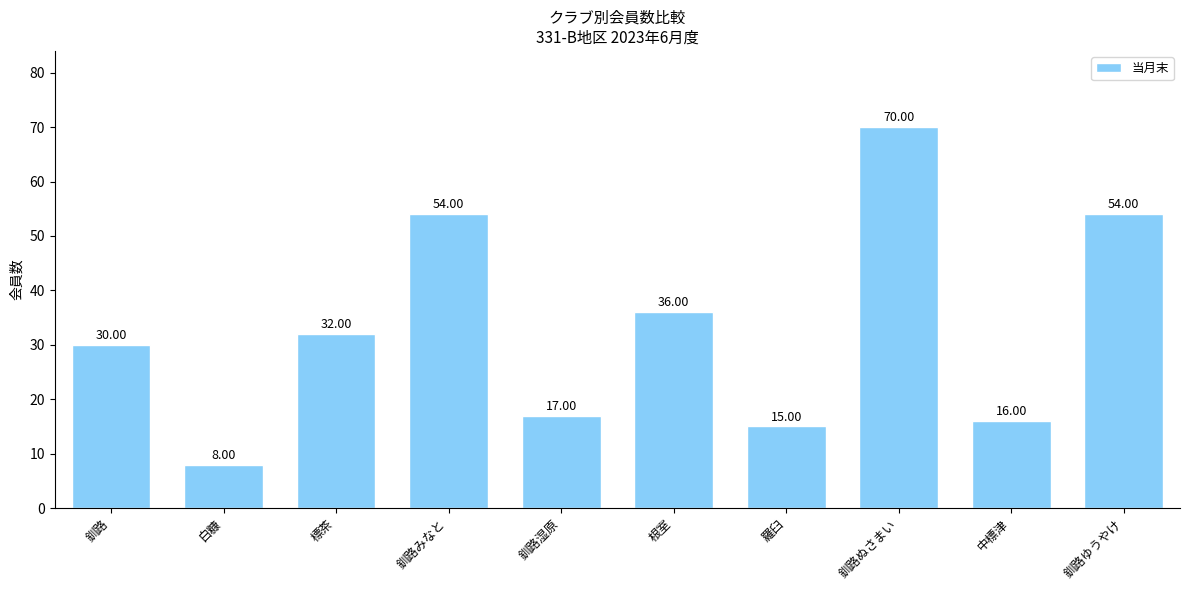

Read the value at 根室, to the nearest 10.

40